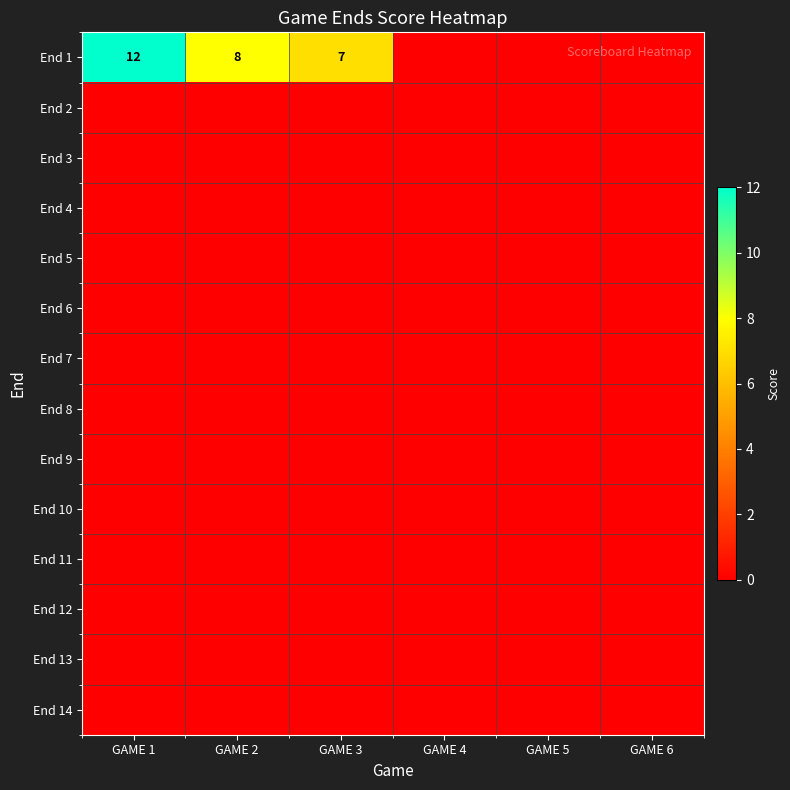

Which series has the largest total across all categories?

End 1